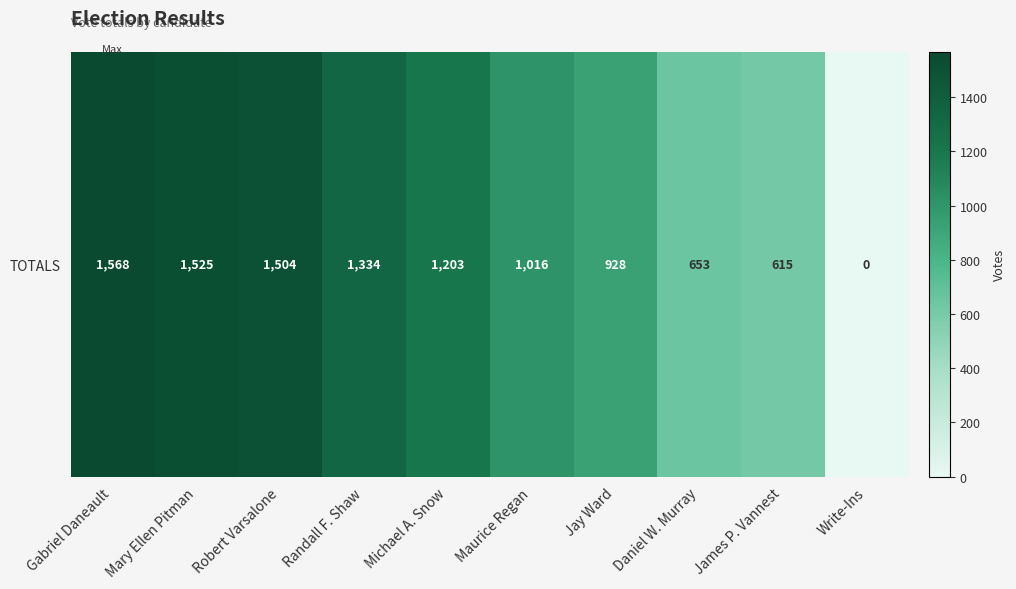

List the labels in order of value, smallest first.

Write-Ins, James P. Vannest, Daniel W. Murray, Jay Ward, Maurice Regan, Michael A. Snow, Randall F. Shaw, Robert Varsalone, Mary Ellen Pitman, Gabriel Daneault